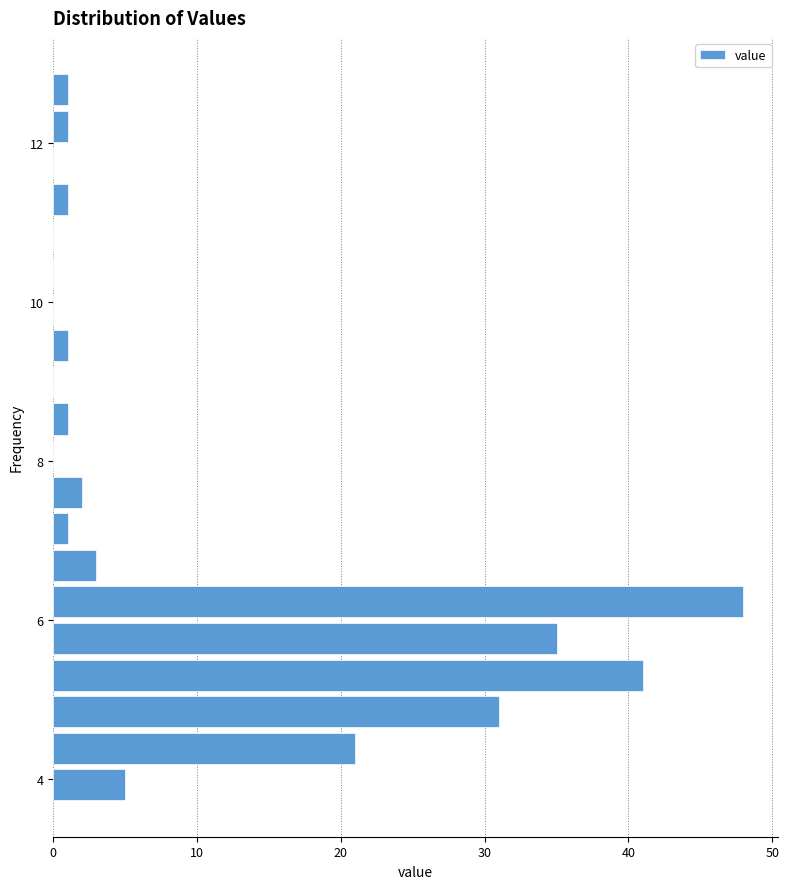

Read against the y-axis, roughly where is the centre of the longest bar?

6.2